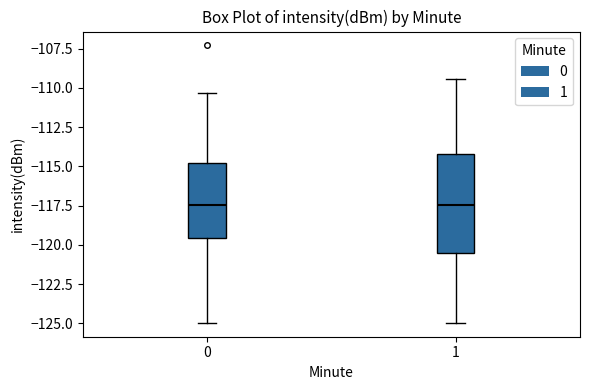

Comparing the boxes themselves (not the whiskers), which one is the tallest?

1